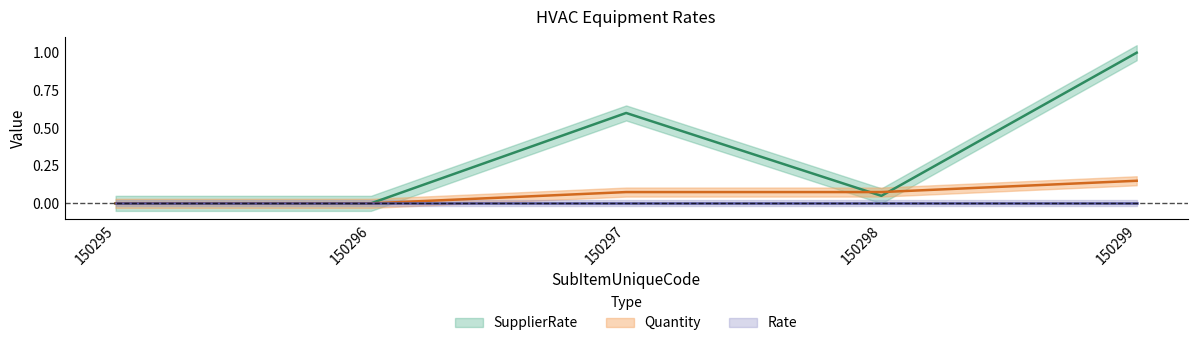

How many interior local peaks does the SupplierRate series have?

1